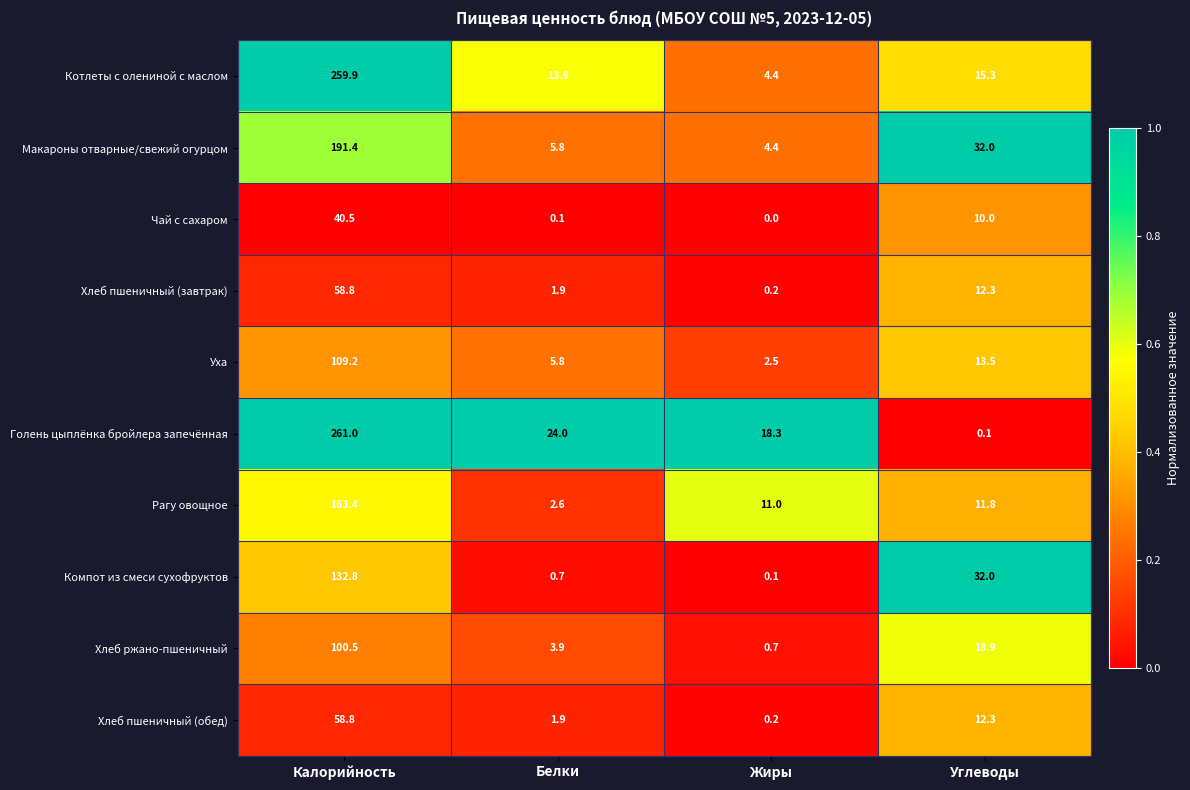

What is the difference between the Голень цыплёнка бройлера запечённая values at Белки and Калорийность?

237.0